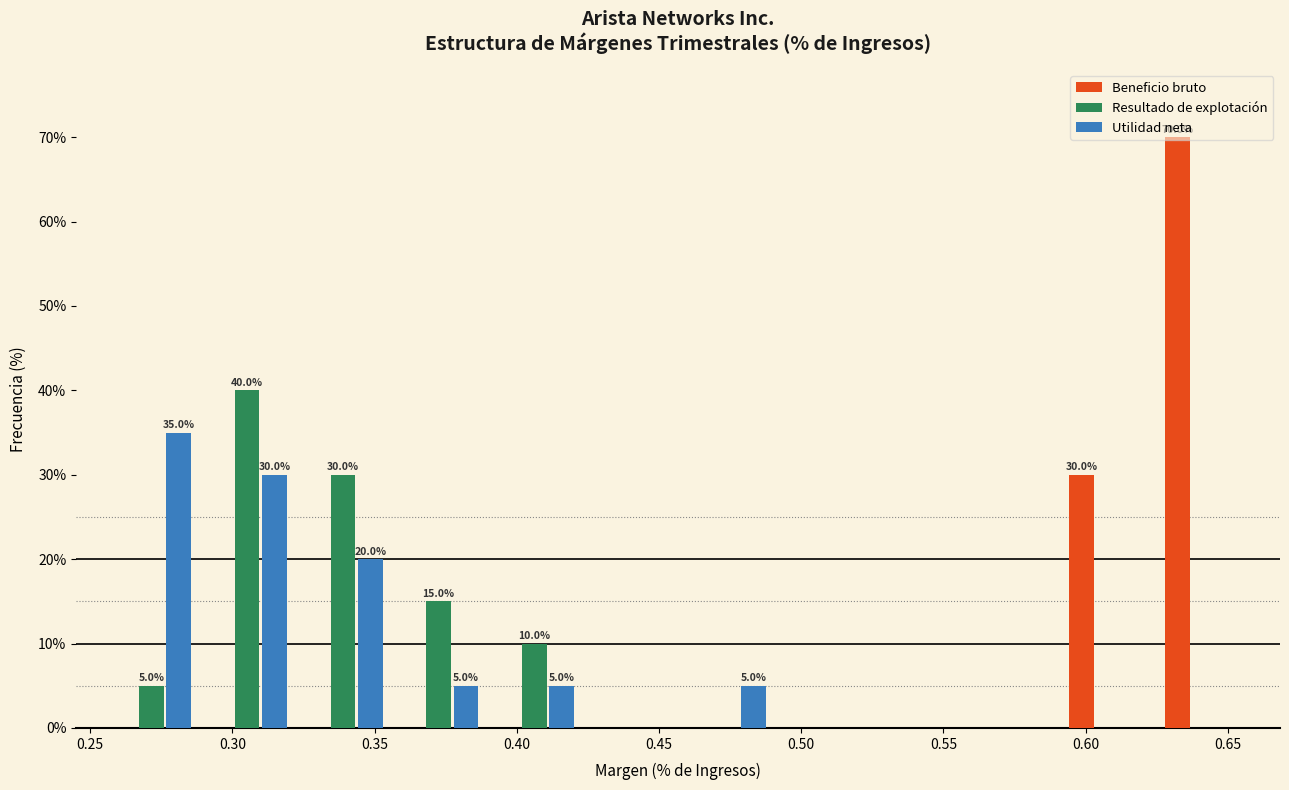

In the Utilidad neta series, which range on the x-axis has the tallest bar?

0.255 to 0.290